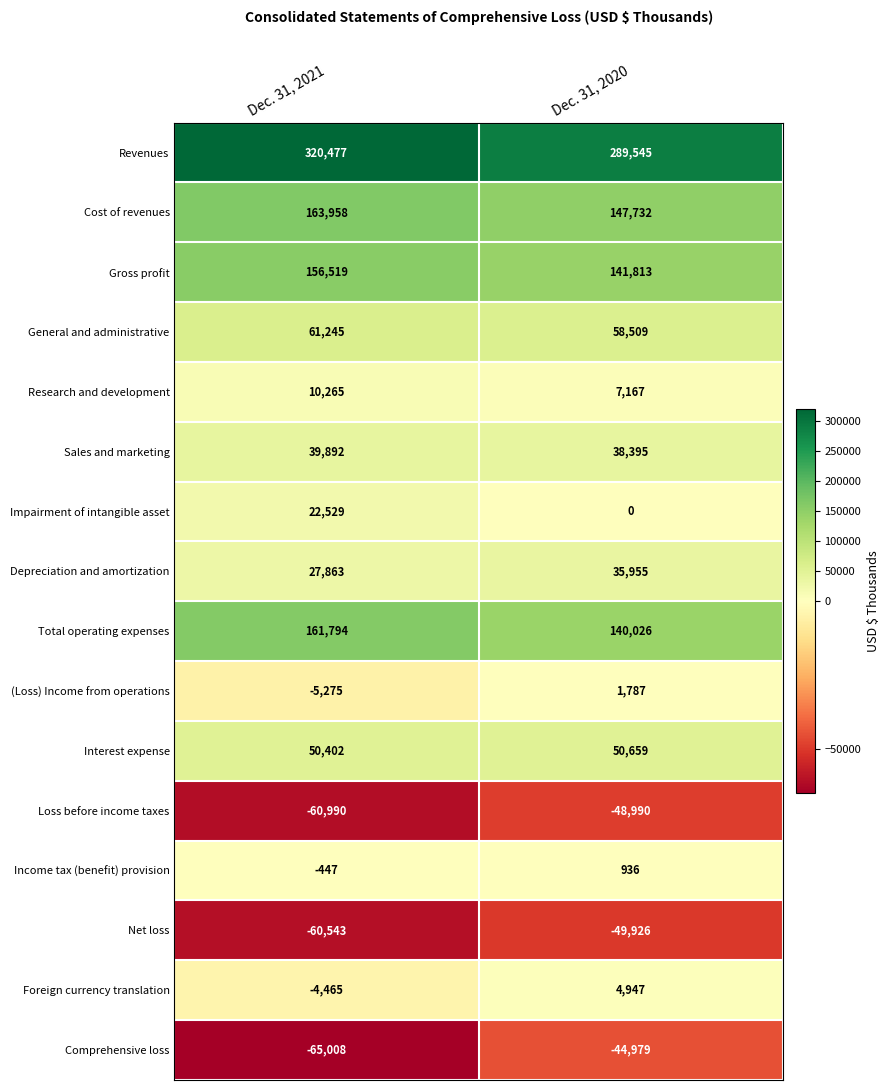

Count the number of categories in the chart.

2